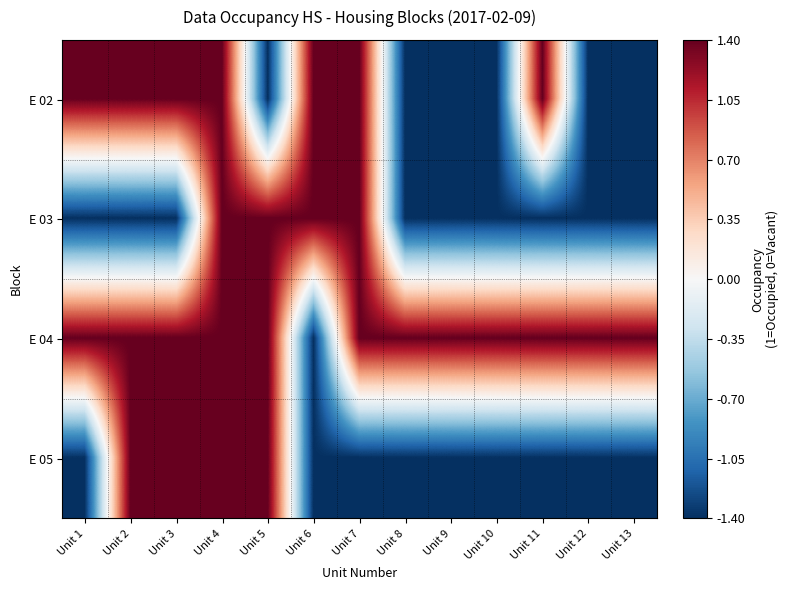

Rank the series at Unit 2 from highest to lowest value.

E 02, E 04, E 05, E 03